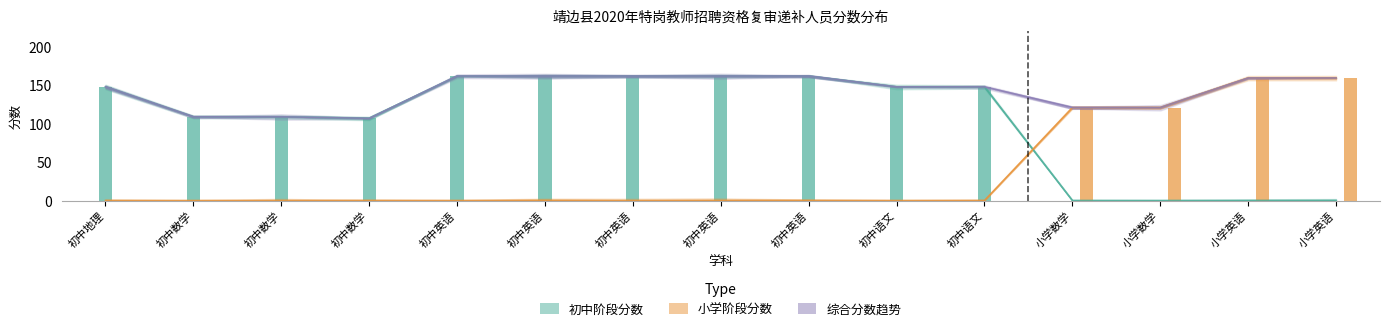

Rank the categories by 初中阶段分数 value from highest to lowest.

初中英语, 初中英语, 初中英语, 初中英语, 初中英语, 初中地理, 初中语文, 初中语文, 初中数学, 初中数学, 初中数学, 小学数学, 小学数学, 小学英语, 小学英语